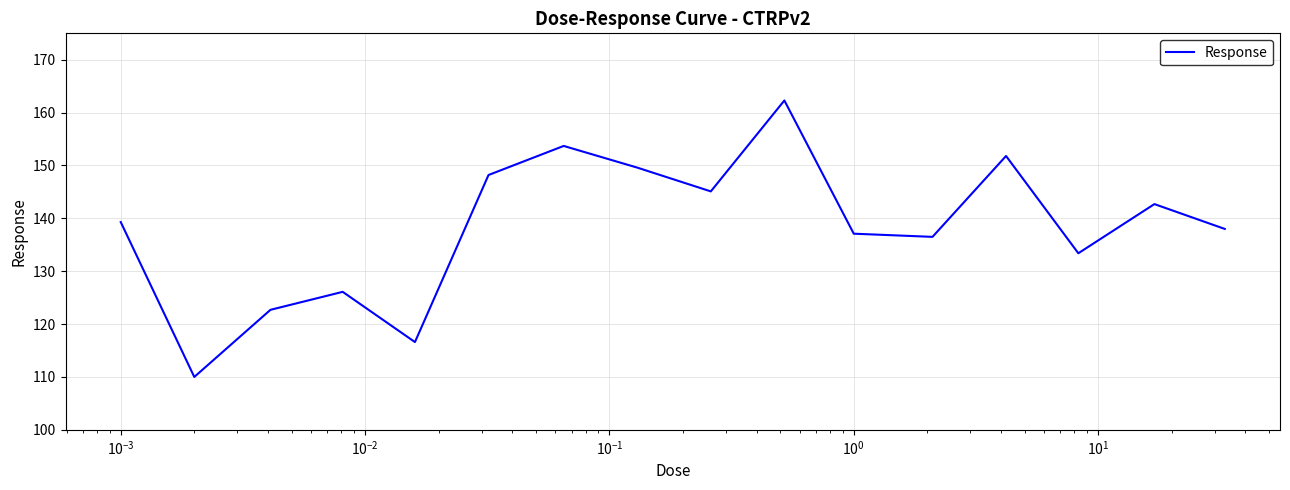

Does the chart have visible grid lines?

Yes